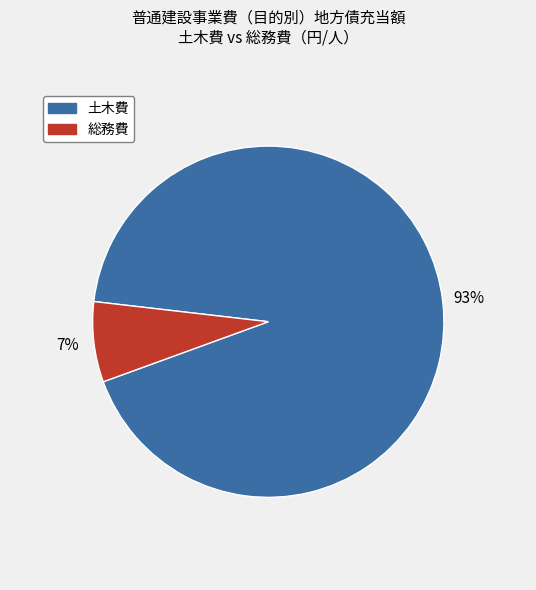

To the nearest percent, what is the average slice percentage?

50%